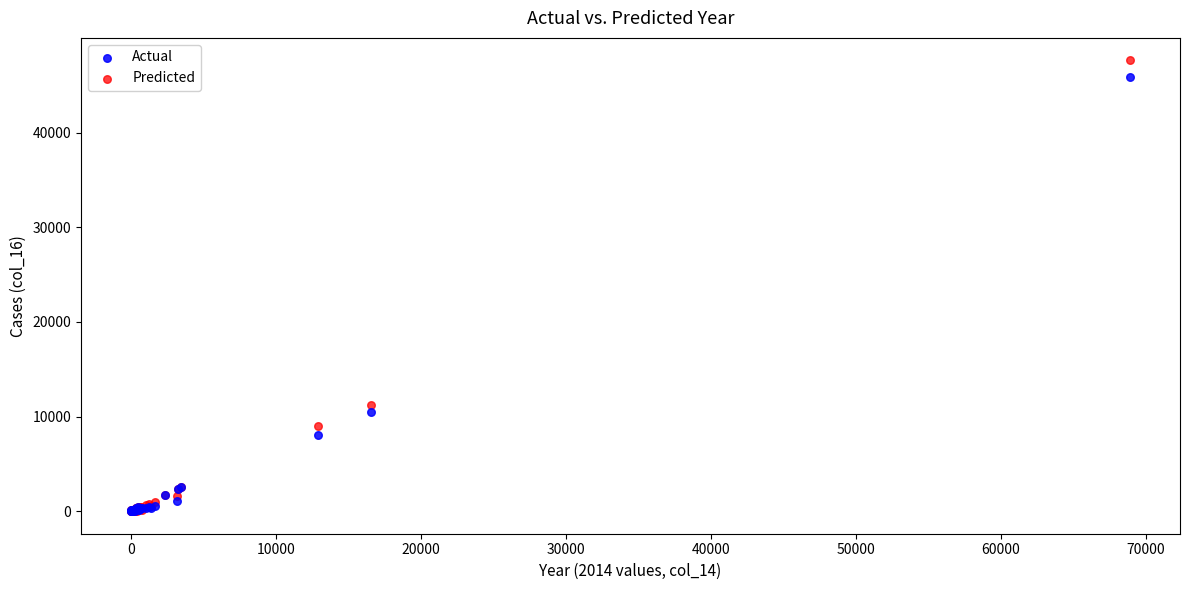

In the Actual series, what Y value is closest to 22943?

10517